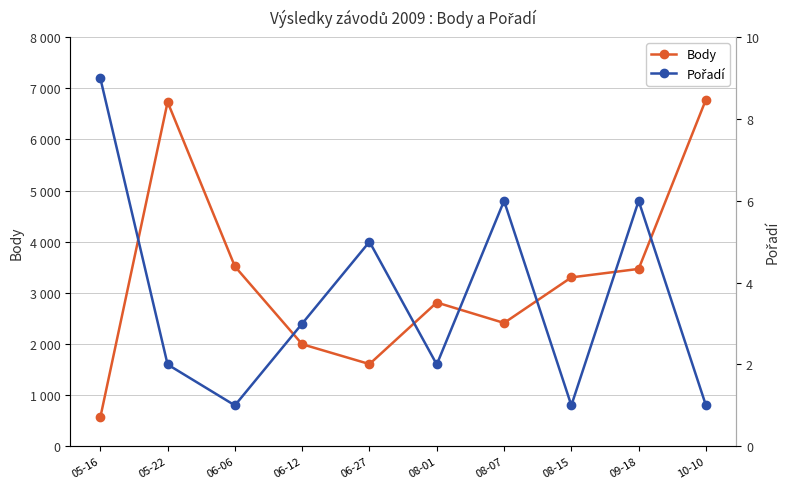

True or false: Pořadí and Body cross at least once.

False